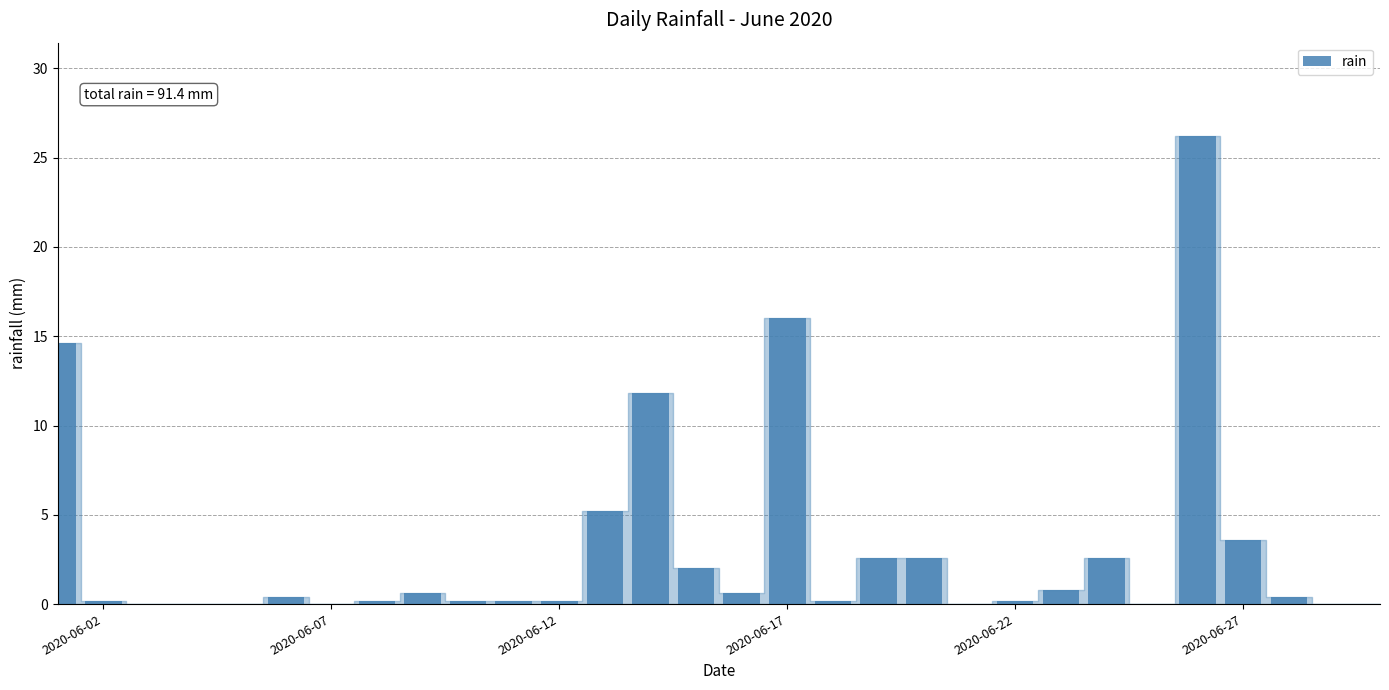

What is the maximum value shown in the chart?

26.2